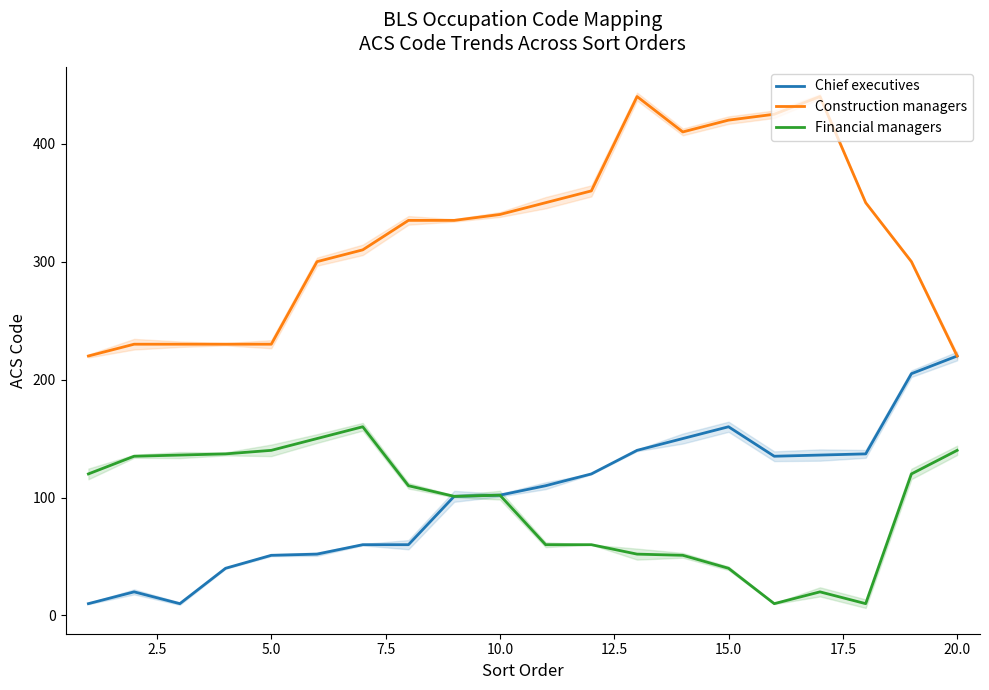

In Construction managers, how many points are higher than both neighbors (excluding endpoints)?

2